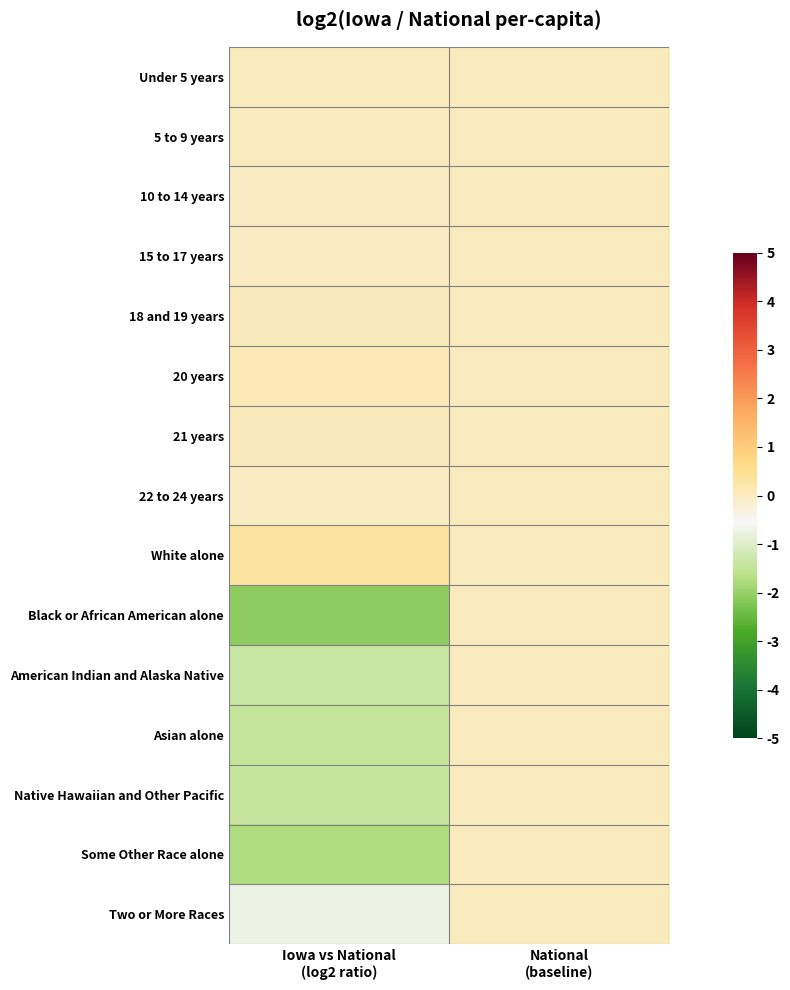

Which series has the widest spread of values?

Black or African American alone